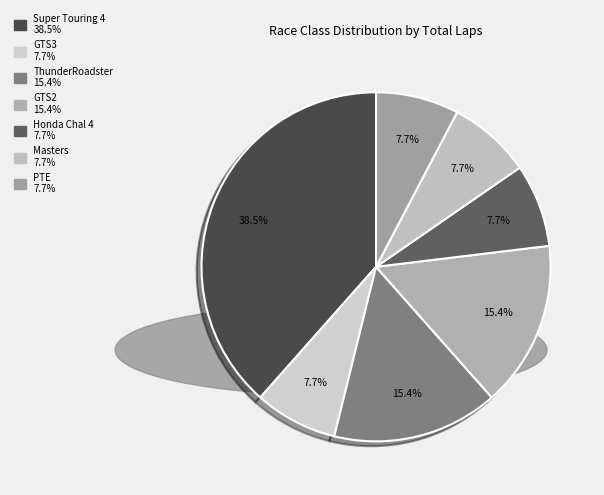

What is the total percentage of Super Touring 4 and PTE?

46.2%